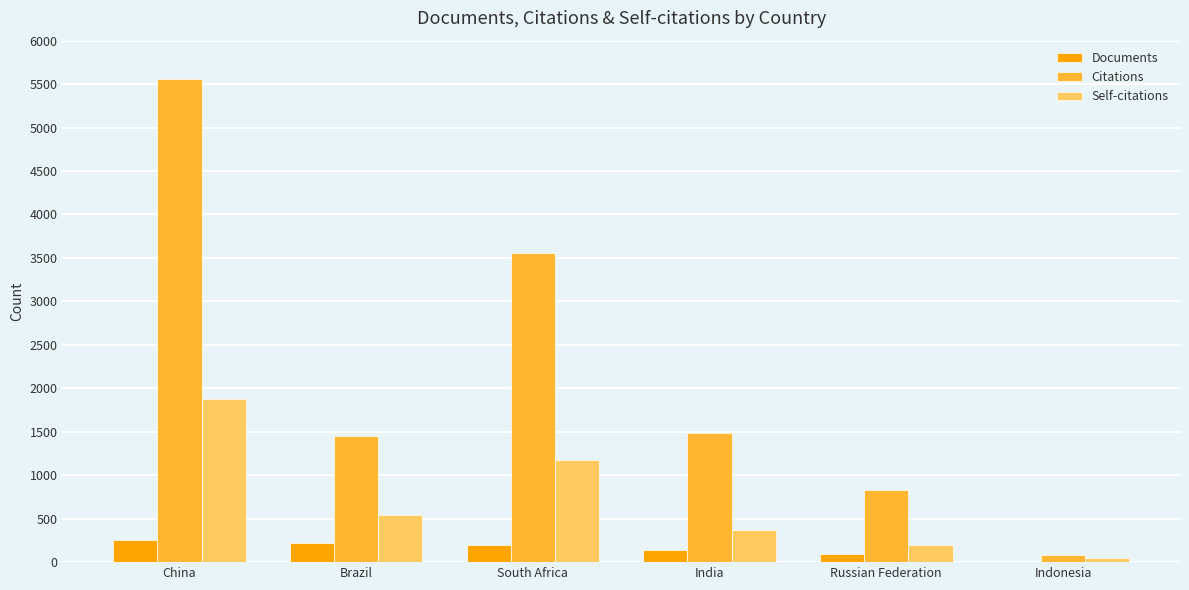

Are the bars horizontal?

No